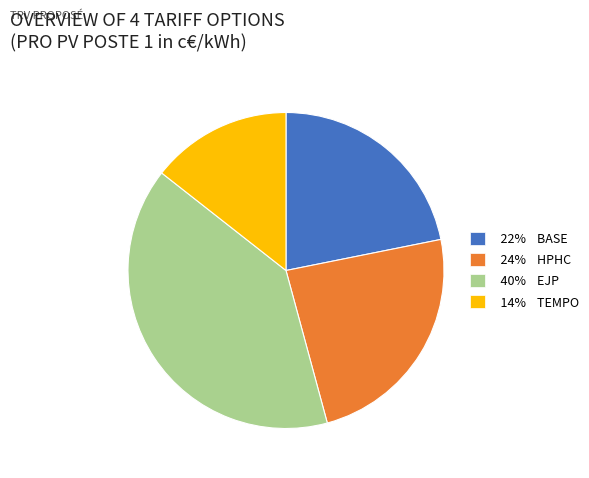

The 22% BASE slice represents 22% of the pie. True or false?

True